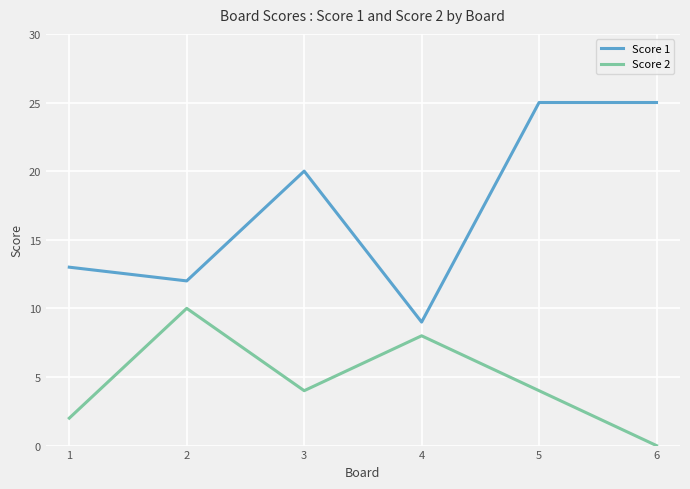

How many categories are shown in the chart?

6